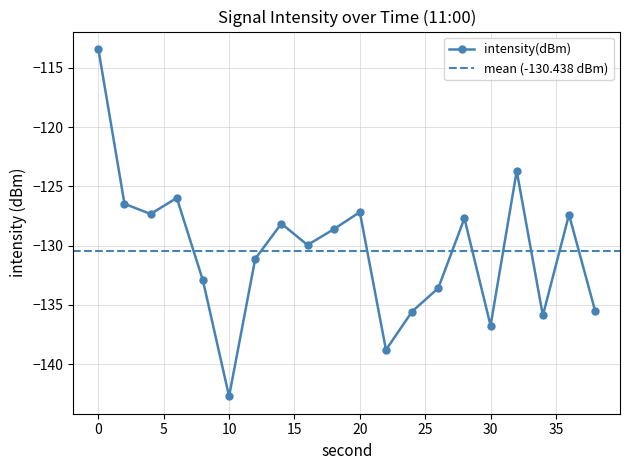

What is the maximum value shown in the chart?

-113.4